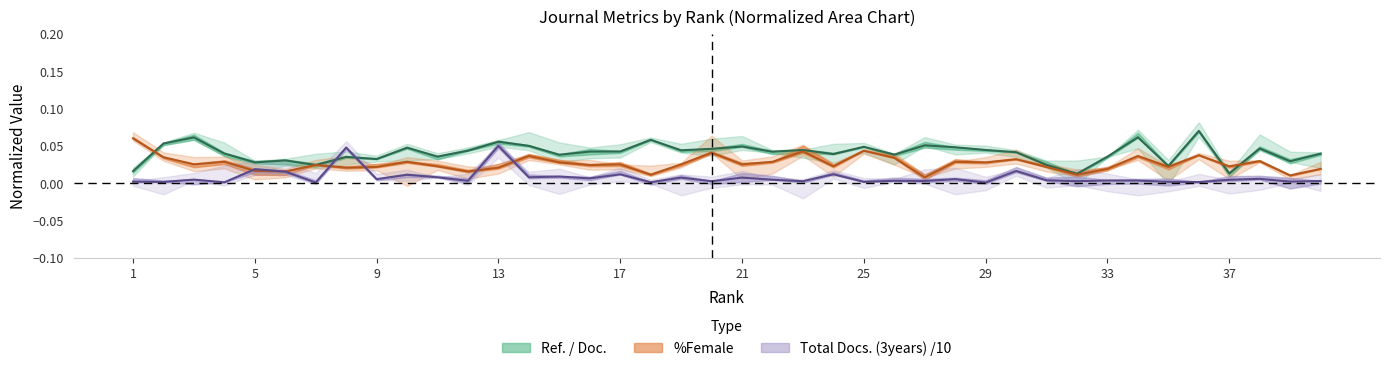

Which series ends up on top after the final intersection of Total Docs. (3years) and Ref. / Doc.?

Ref. / Doc.